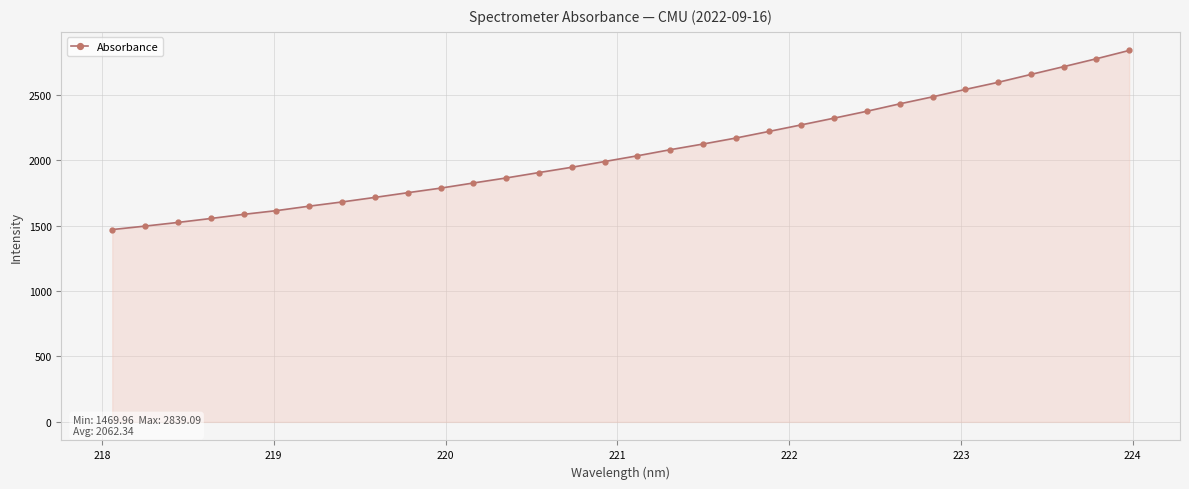

What is the maximum value shown in the chart?

2839.1